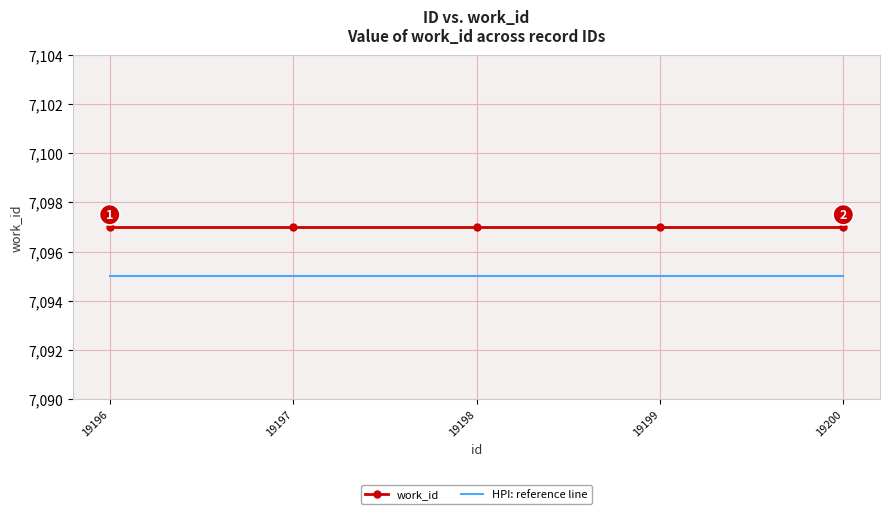

True or false: HPI: reference line and work_id intersect in this chart.

False